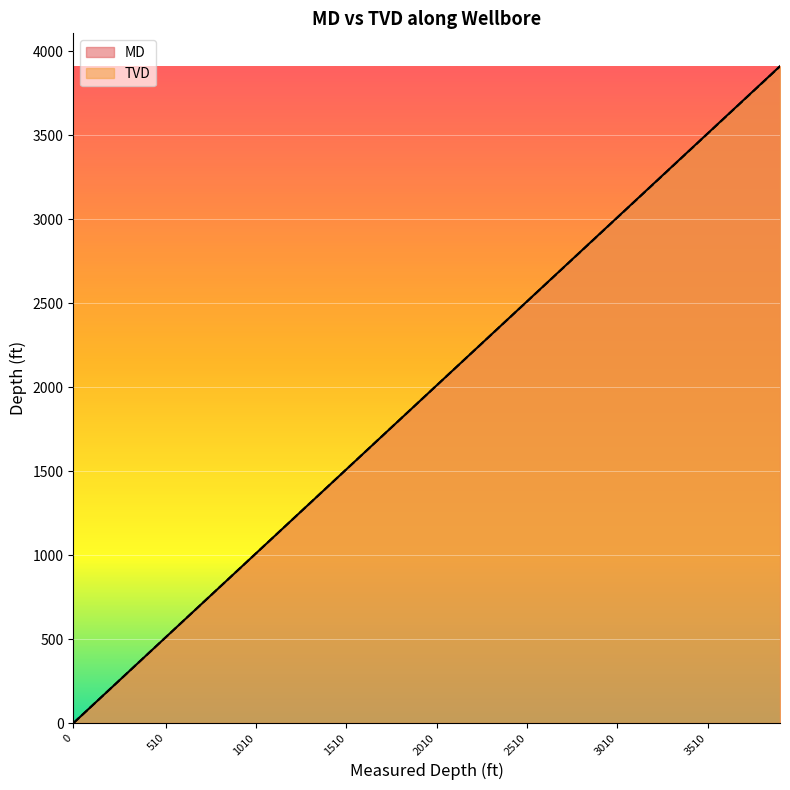

List the series in order of their peak value, lowest first.

TVD, MD